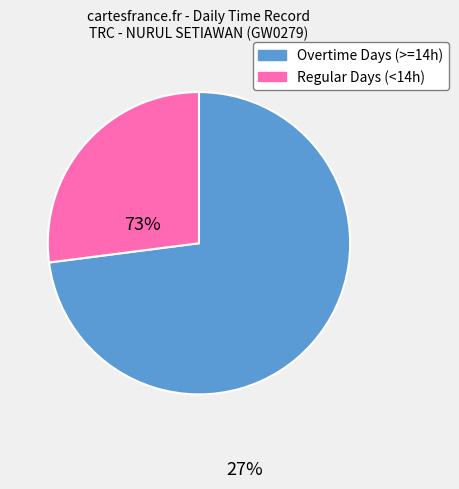

What is the ratio of the value at Regular Days (<14h) to the value at Overtime Days (>=14h)?

0.4